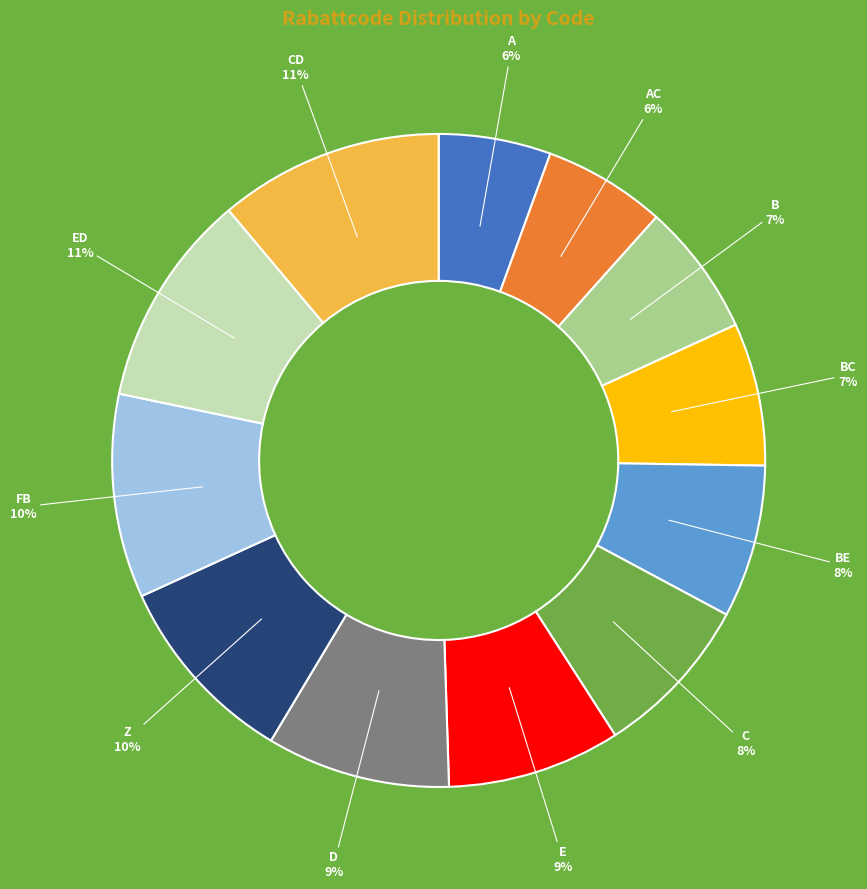

Is there a majority slice in this chart?

No